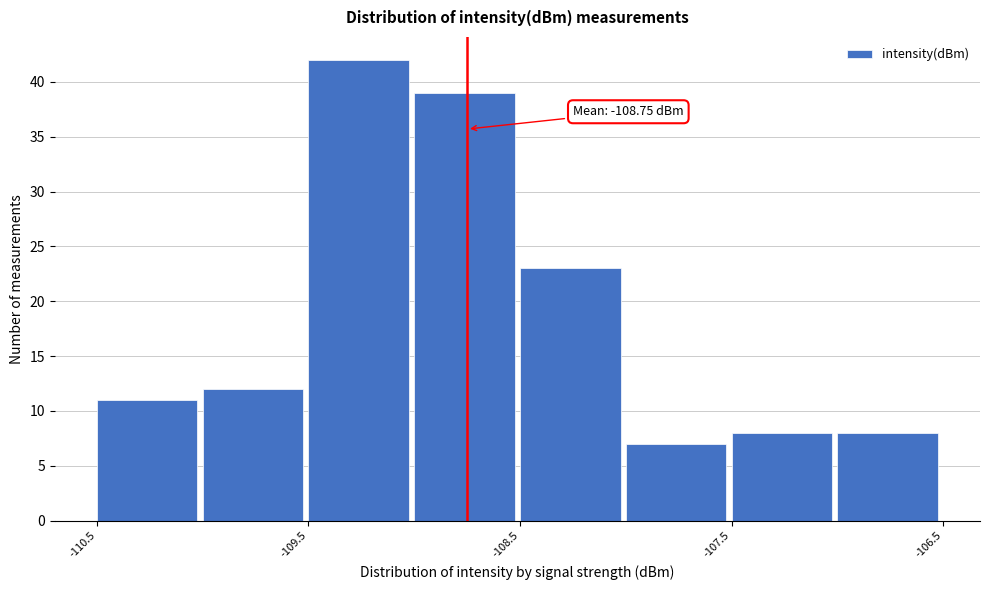

Which range on the x-axis has the tallest bar?

-109.5 to -109.0